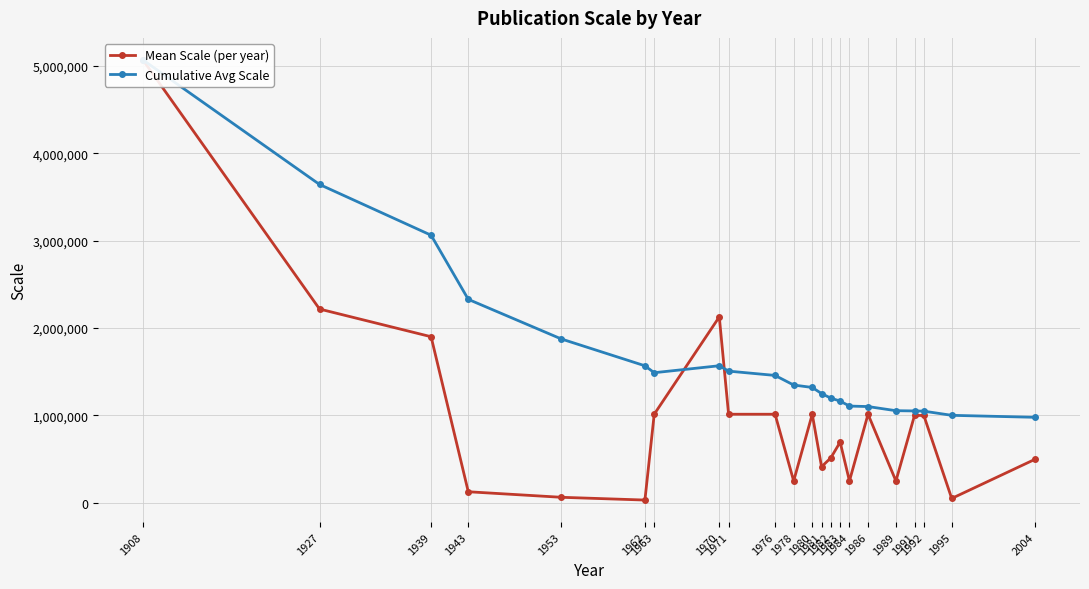

Where is the first local minimum for Mean Scale (per year)?

1962